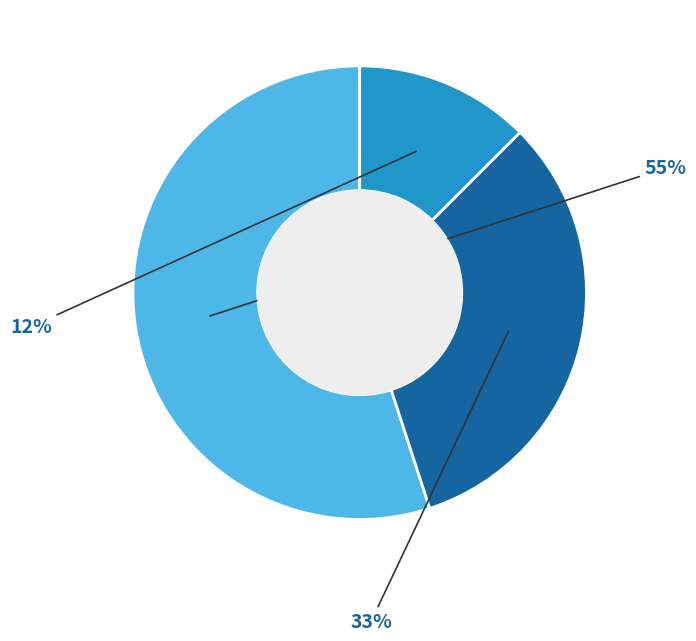

To the nearest percent, what is the difference between the largest and smallest slice percentages?

43%